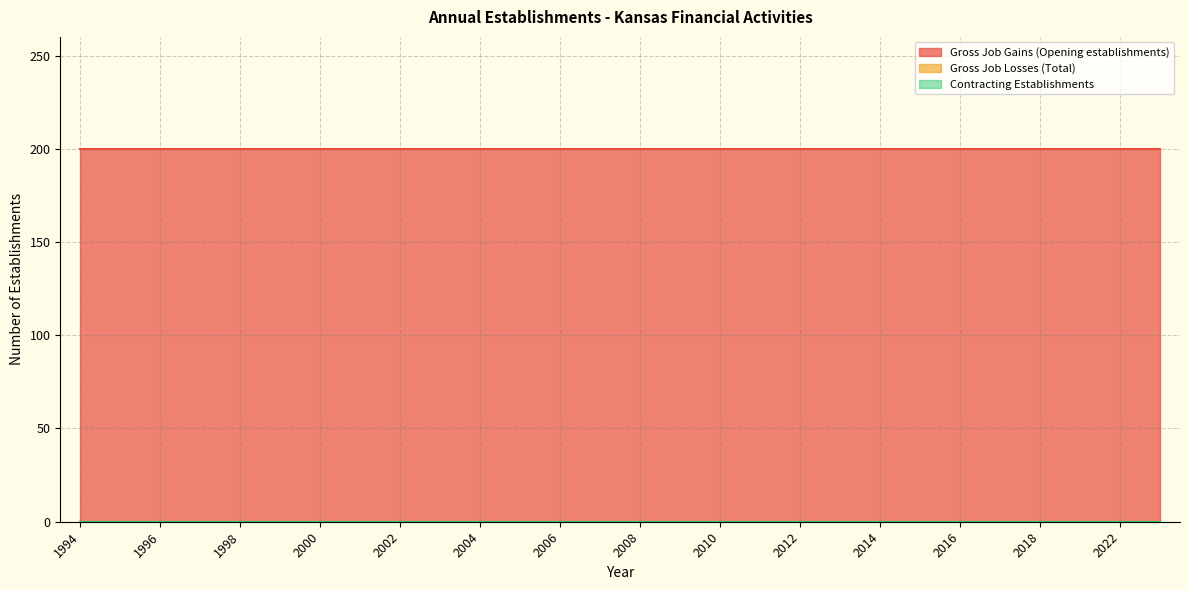

How many lines are shown in the chart?

3